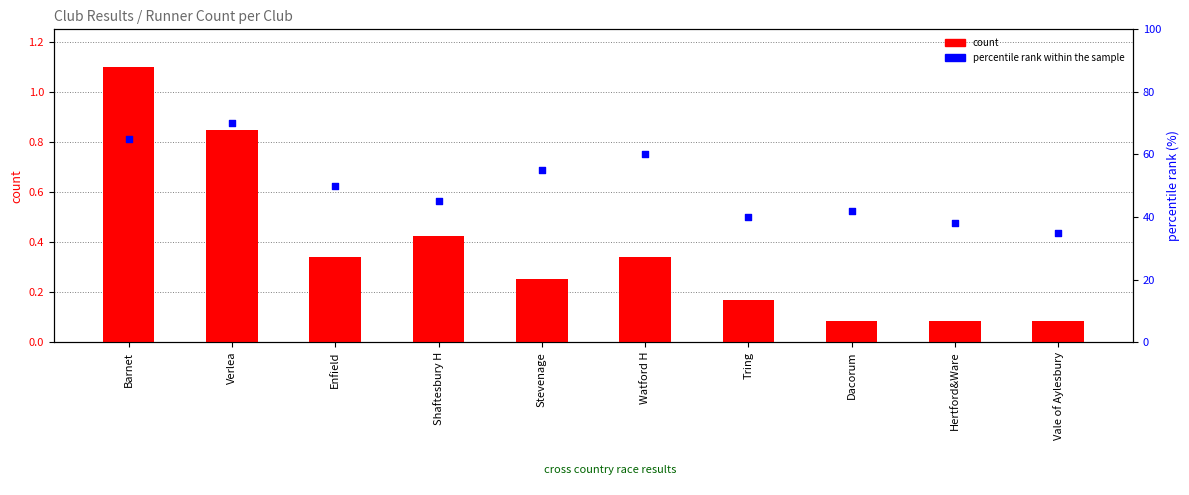

Is the value of percentile rank within the sample at Hertford&Ware greater than the value of count at Shaftesbury H?

Yes